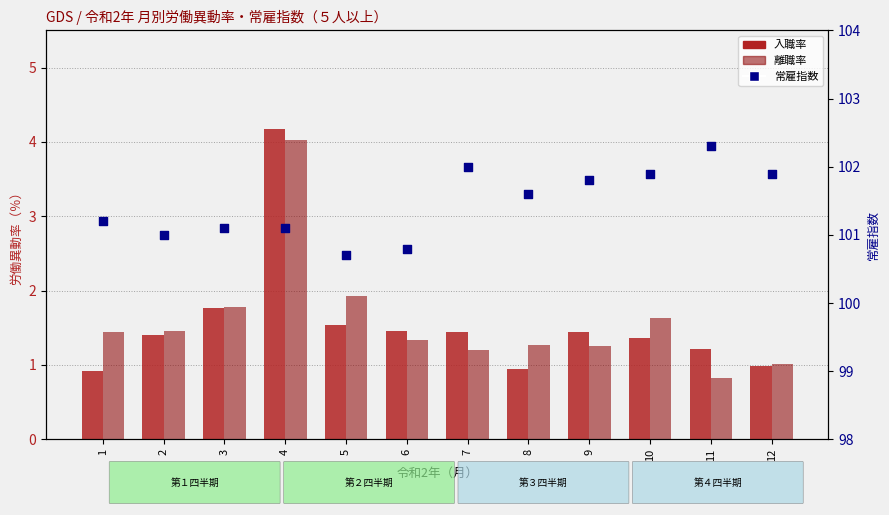

What is the total value across all series at 4?

109.3